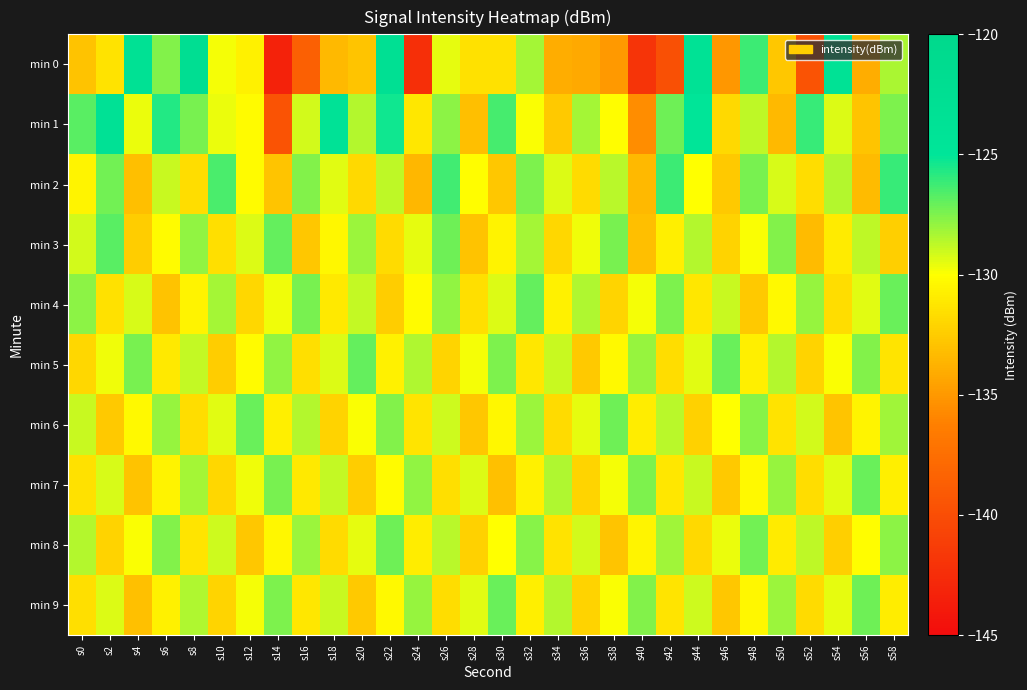

Which series has the largest total across all categories?

min 1